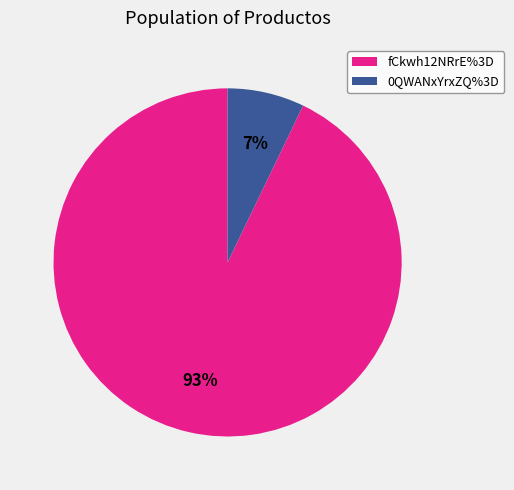

What is the majority slice?

fCkwh12NRrE%3D